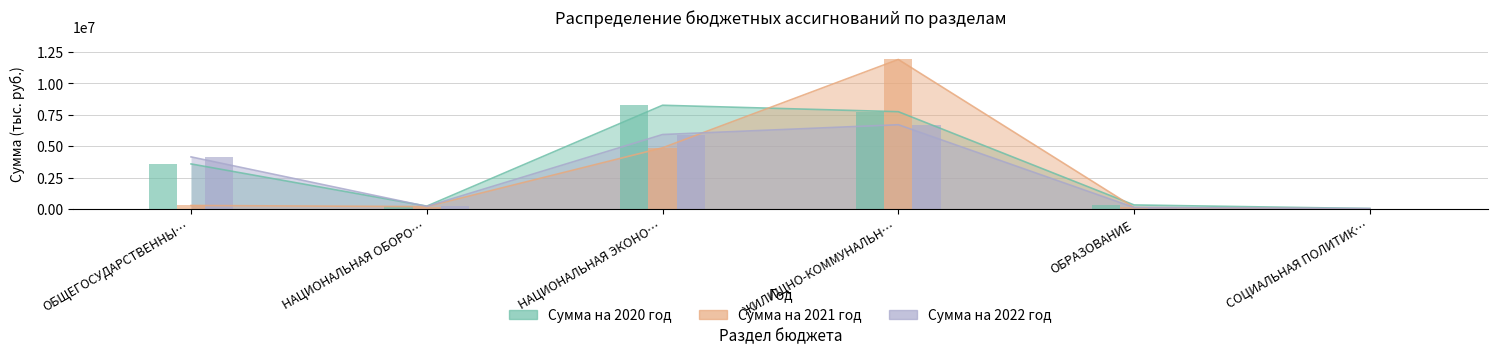

List the labels in order of Сумма на 2021 год value, largest first.

ЖИЛИЩНО-КОММУНАЛЬН…, НАЦИОНАЛЬНАЯ ЭКОНО…, ОБЩЕГОСУДАРСТВЕННЫ…, НАЦИОНАЛЬНАЯ ОБОРО…, ОБРАЗОВАНИЕ, СОЦИАЛЬНАЯ ПОЛИТИК…